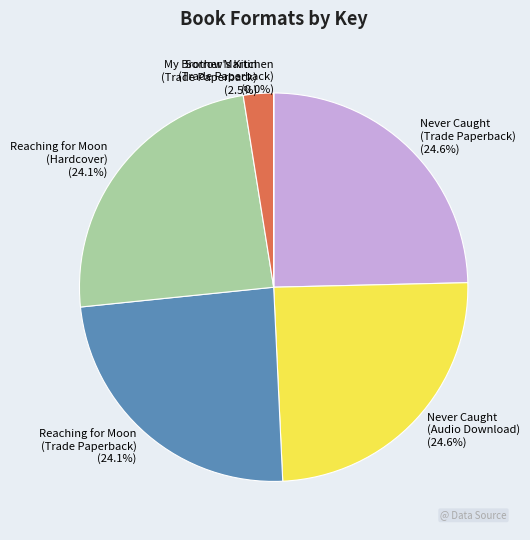

What is the ratio of the value at Reaching for Moon (Trade Paperback) to the value at My Brother Martin (Trade Paperback)?

9.6